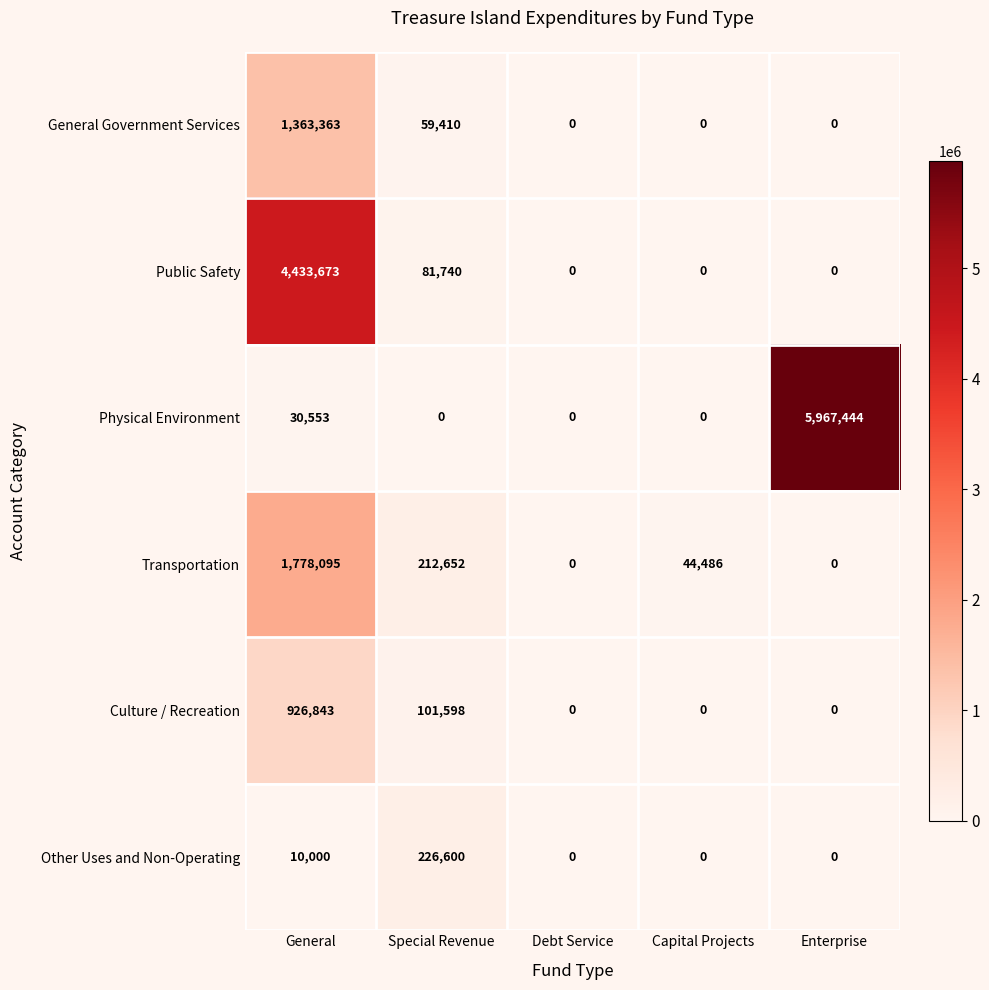

At how many categories does at least one series exceed 2340617?

2